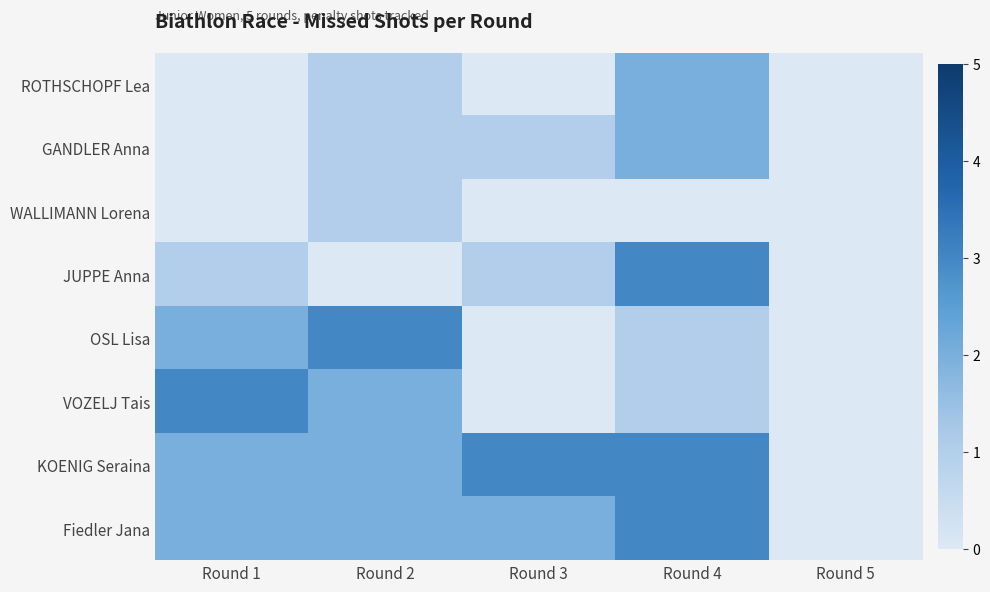

Between Round 2 and Round 3, which series saw the biggest shift?

OSL Lisa